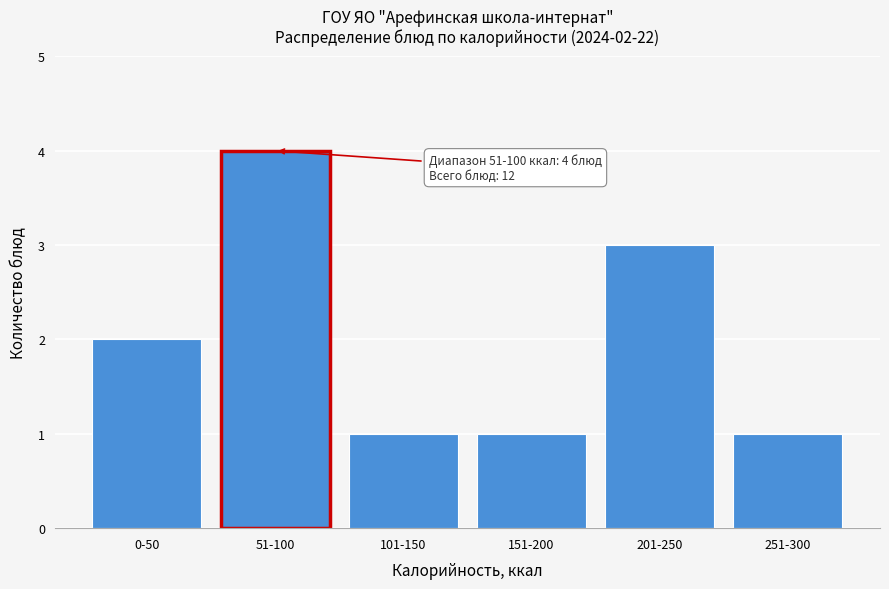

Reading right to left, extract all data points from this chart.

251-300=1	201-250=3	151-200=1	101-150=1	51-100=4	0-50=2